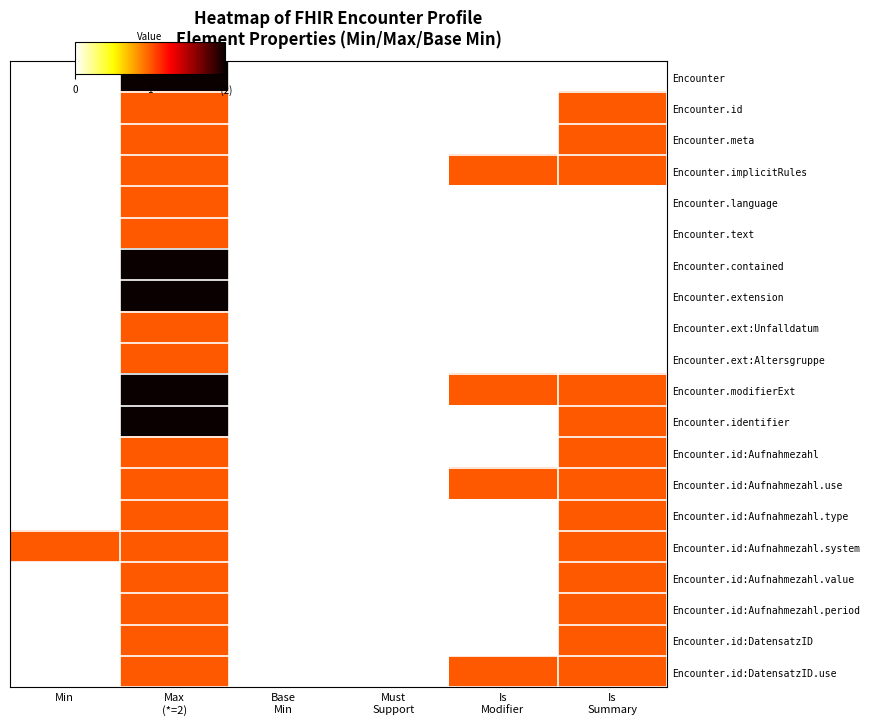

How many distinct data groups are displayed?

20